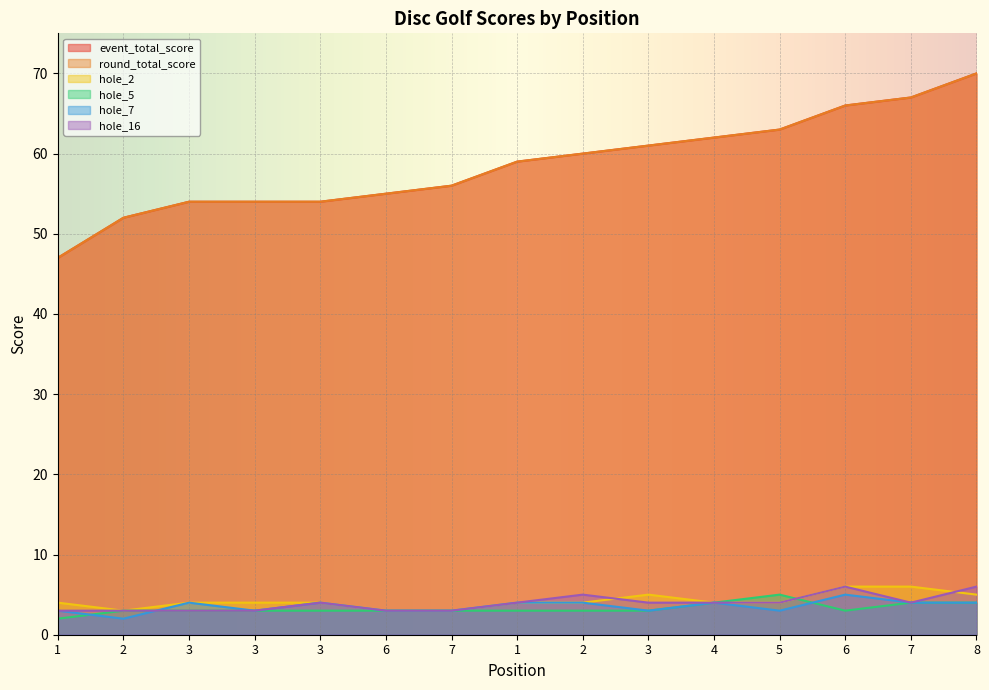

True or false: round_total_score has more than 1 interior local peaks.

False